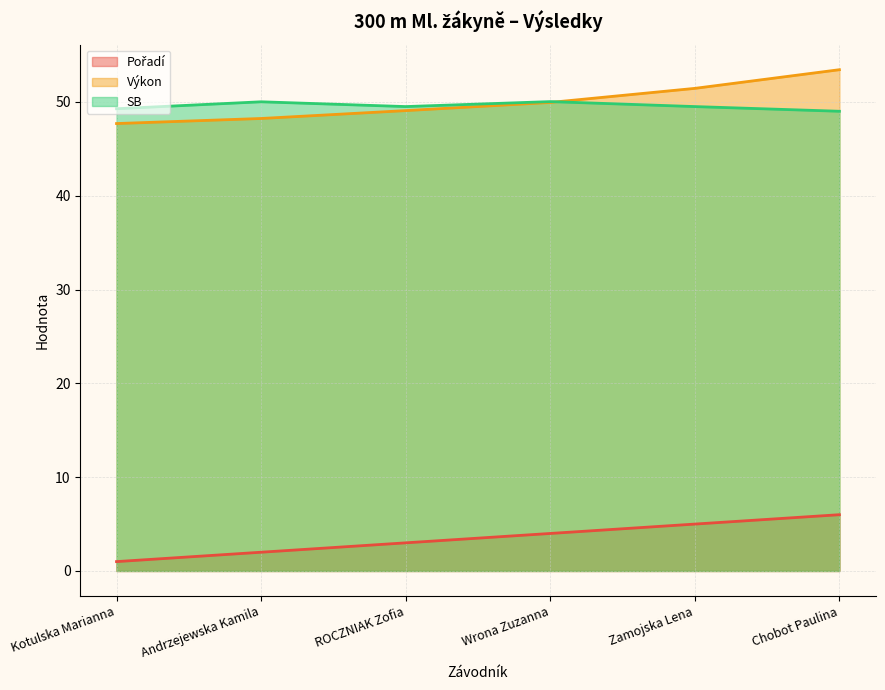

Which category has the highest value in the Pořadí series?

Chobot Paulina